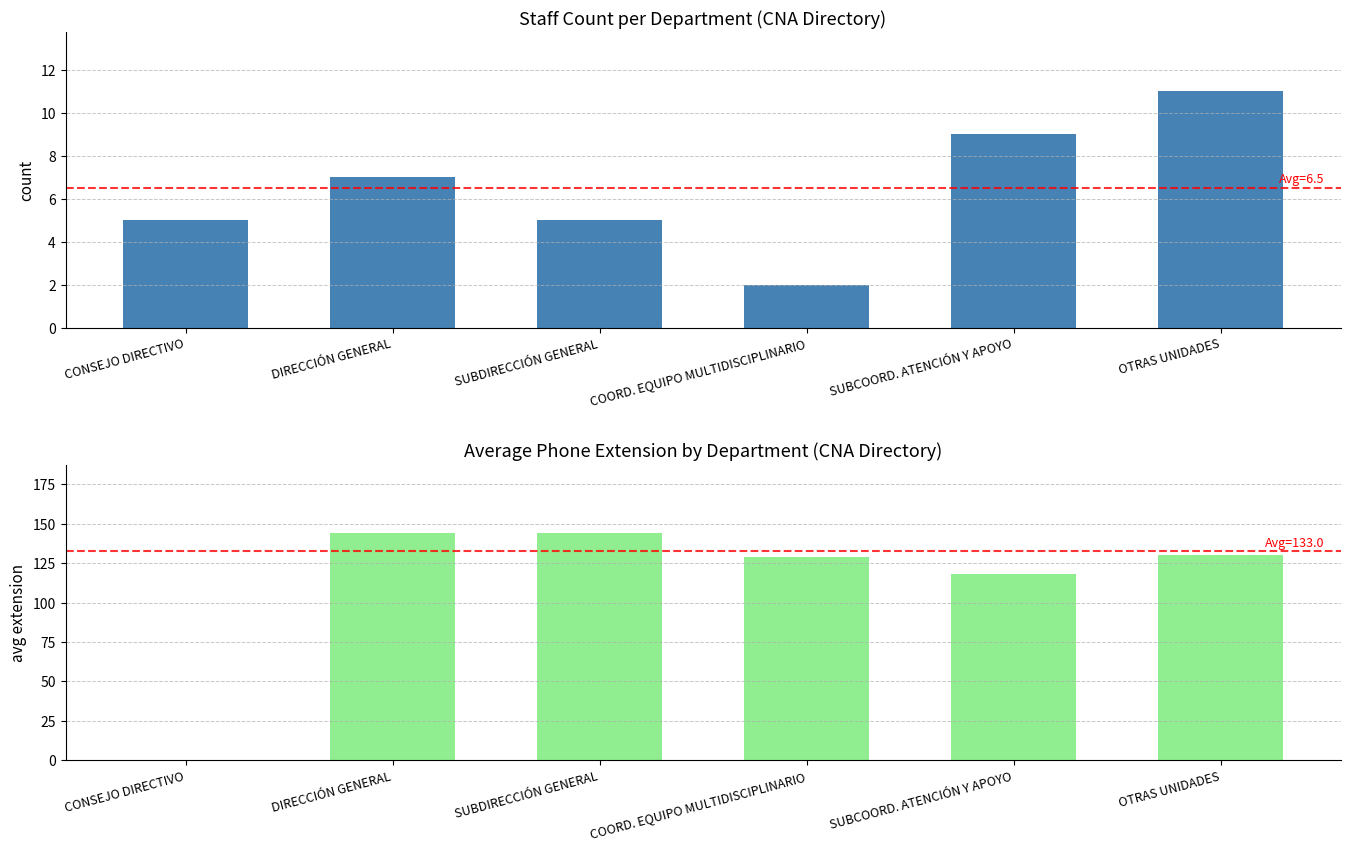

Does the chart contain stacked bars?

No